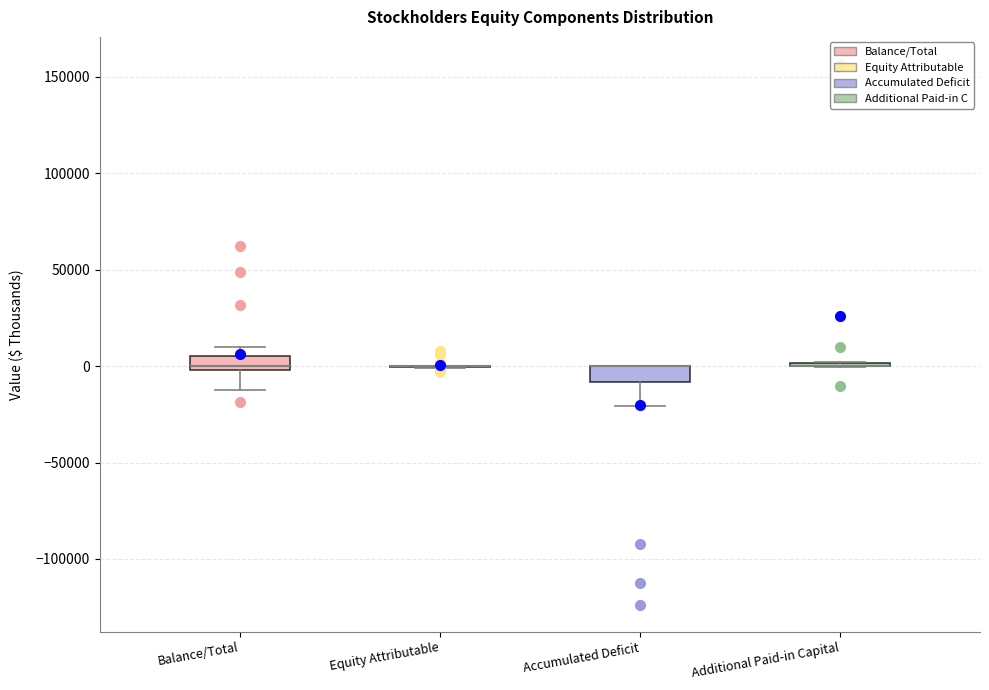

Where is the upper edge of the box for Balance/Total on the y-axis? The values are not printed on the chart, so give them approximately, as read against the axis.

5000